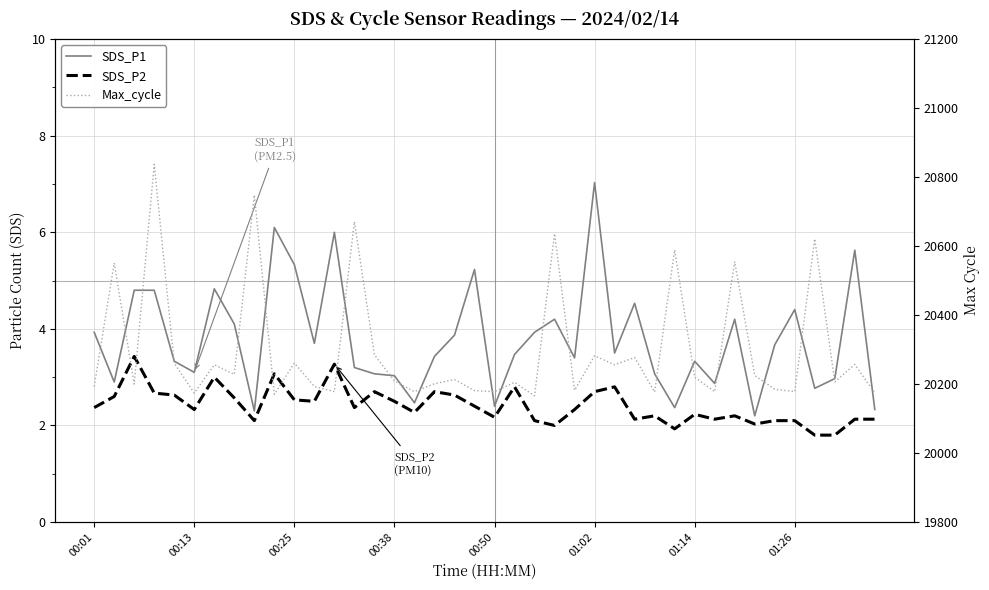

What is the total value across all series at 39?

20178.5